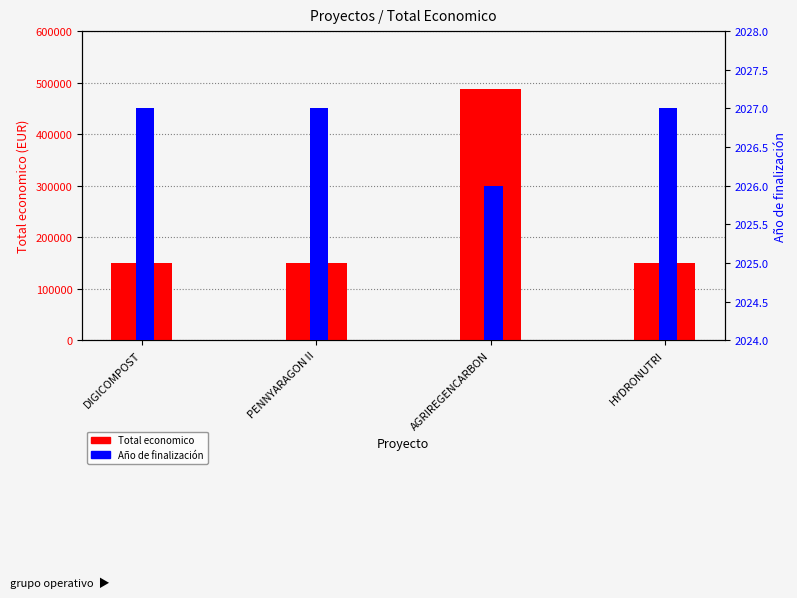

What is the minimum value for Año de finalización?

2026